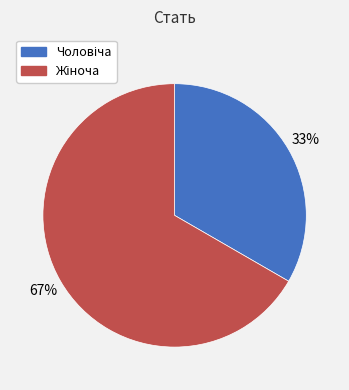

Does any single category account for the majority?

Yes